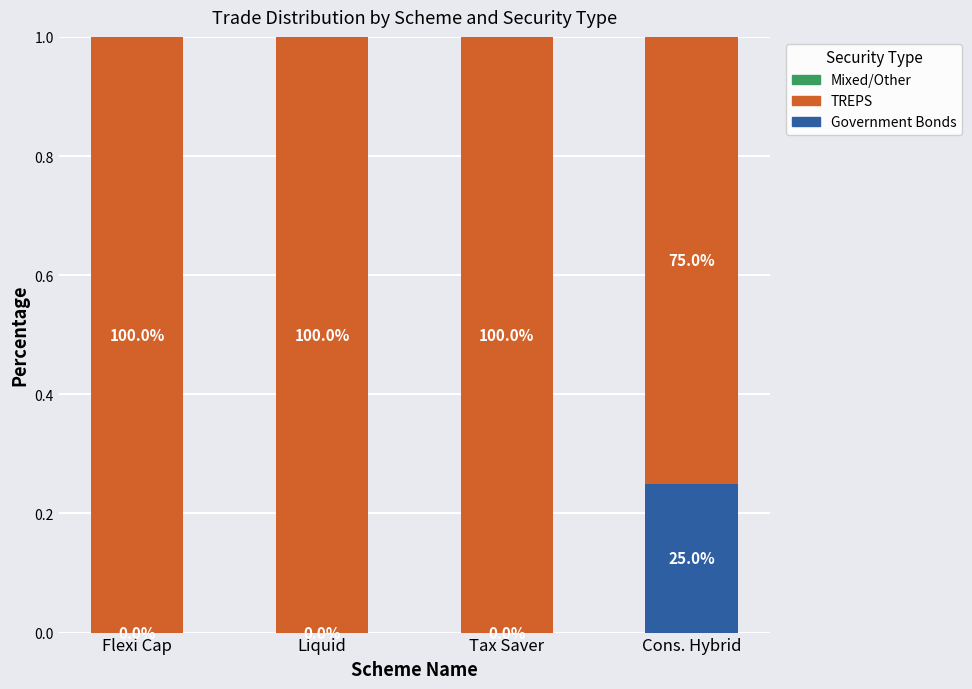

Does the chart contain stacked bars?

Yes